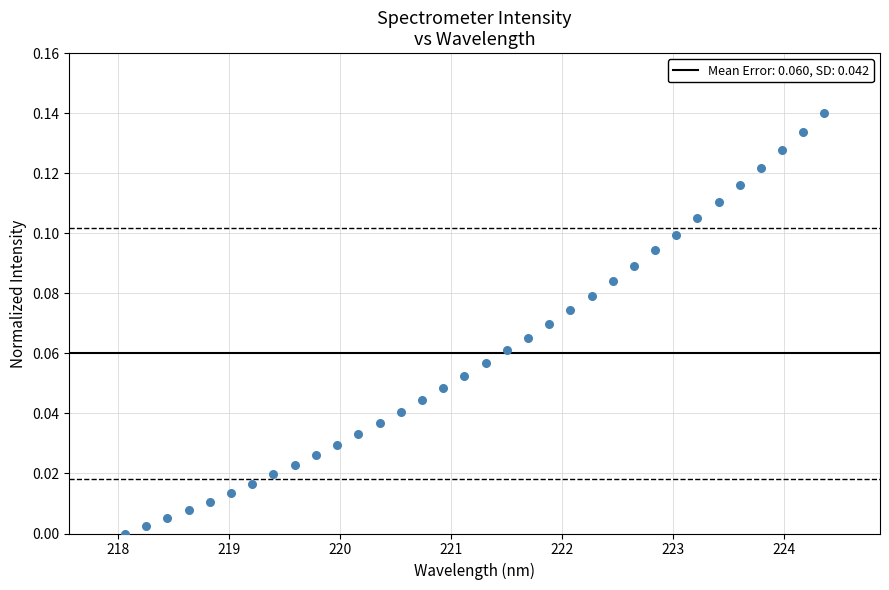

What is the range of X values (max minus min)?

6.3